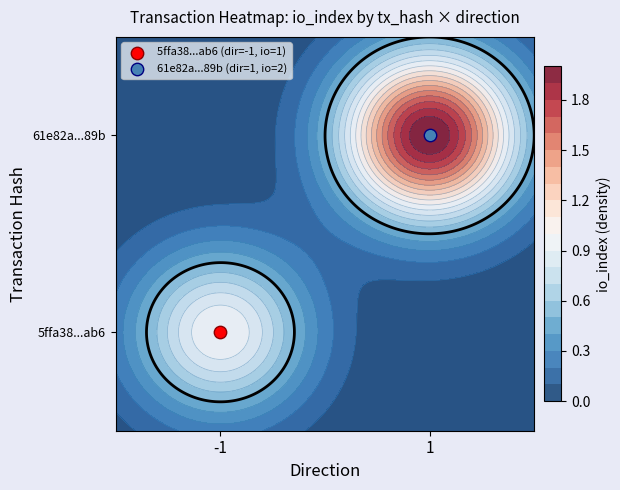

List the series in order of their peak value, lowest first.

5ffa381807721e446a66e58b2ce3eff6df57ab6, 61e82a6dc6727477a7b6ae9b95fde08388c489b